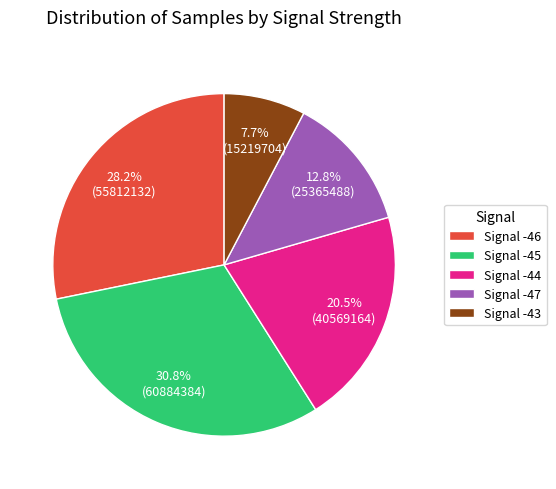

Does any single category account for the majority?

No